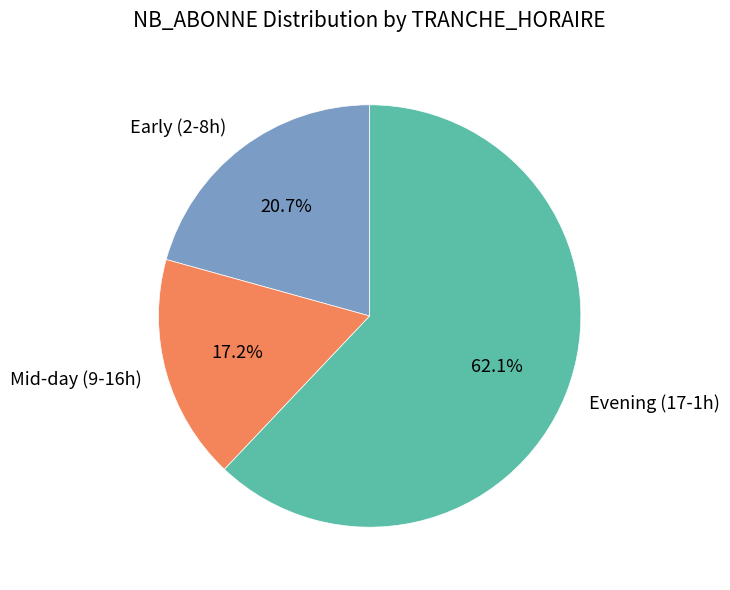

Is there a majority slice in this chart?

Yes